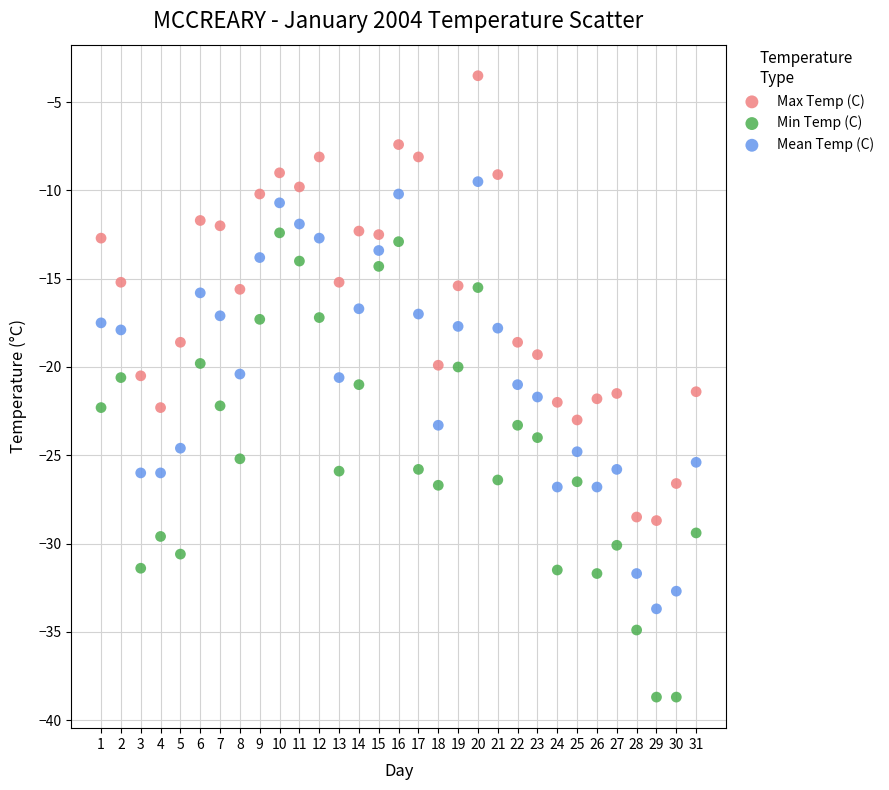

Across all data points, what is the range of Y values (max minus min)?

35.2